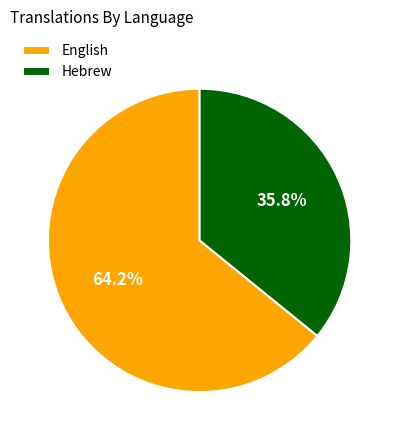

Which has a higher value, Hebrew or English?

English